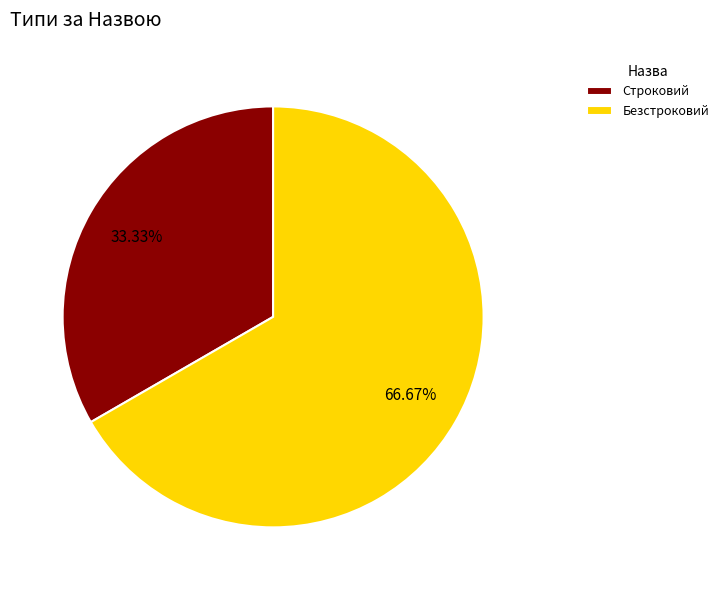

Is there any slice that represents more than half of the pie?

Yes